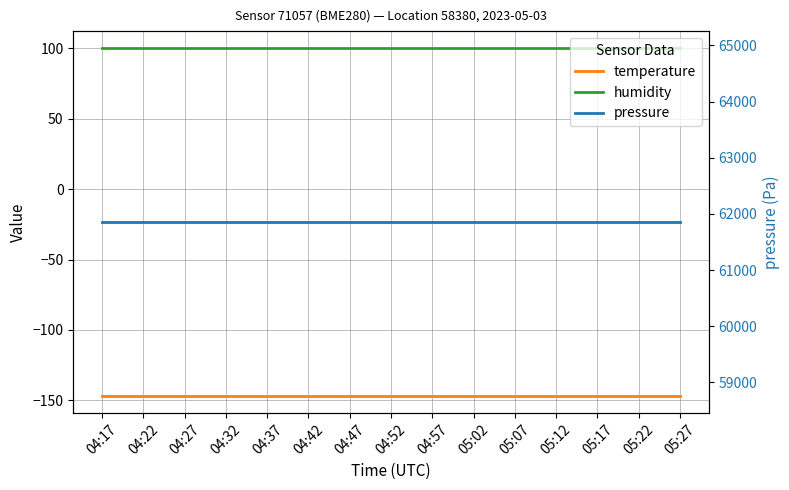

What are all the series names shown in the legend?

temperature, humidity, pressure